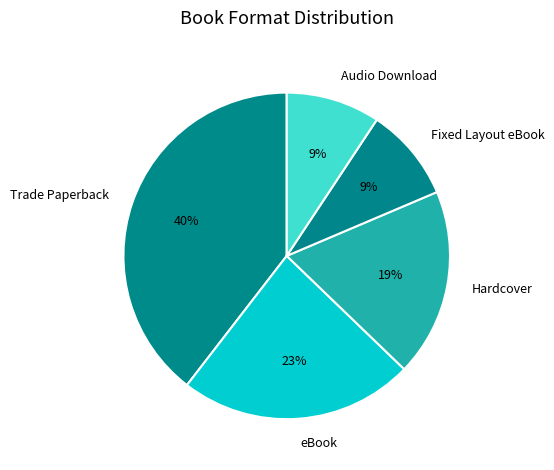

Which slice is the largest?

Trade Paperback